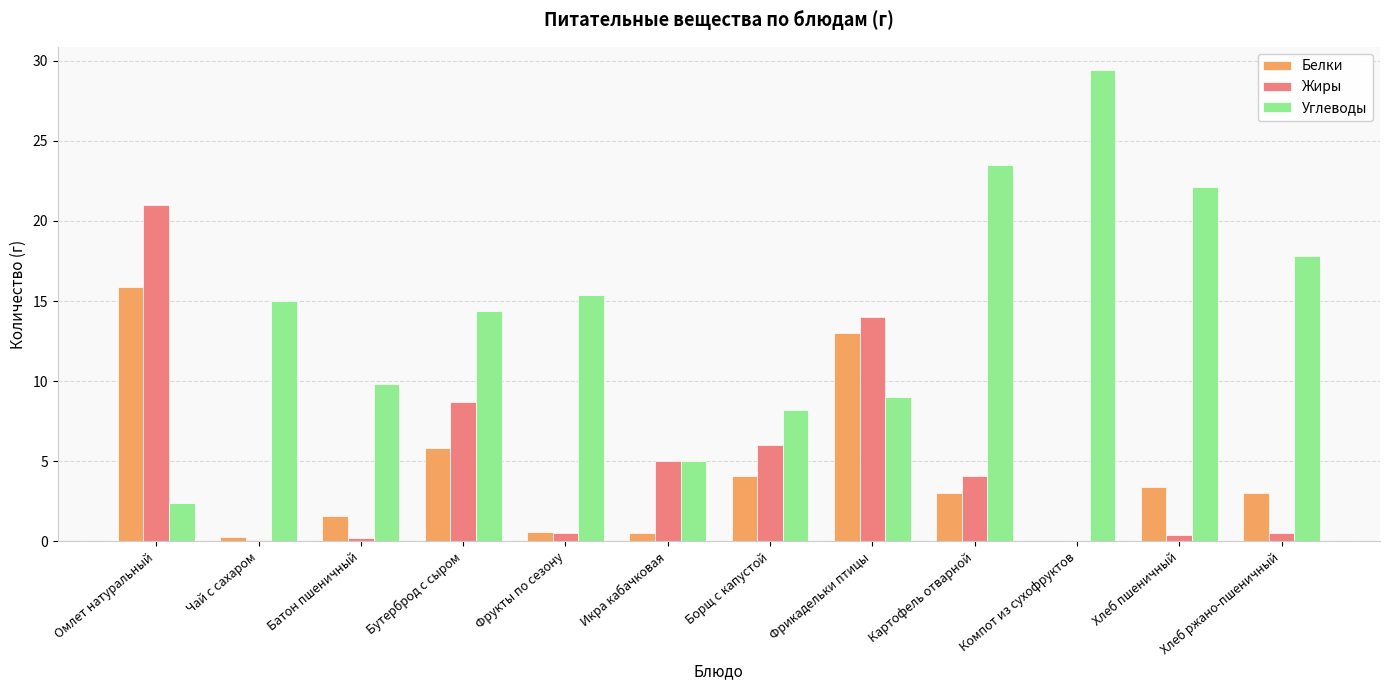

What is the average value of the Белки series?

4.3